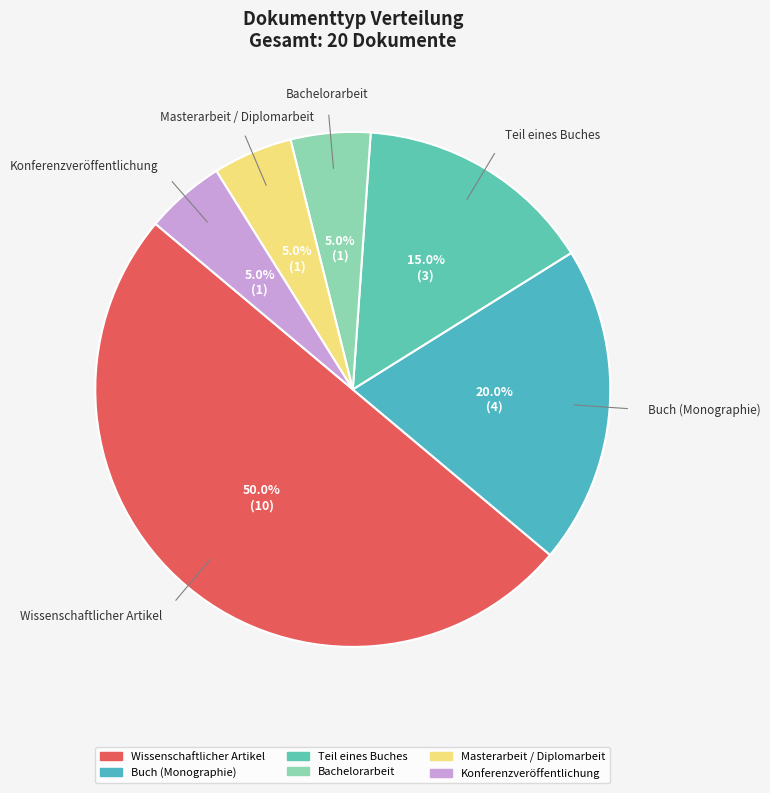

The Teil eines Buches slice represents 15% of the pie. True or false?

True